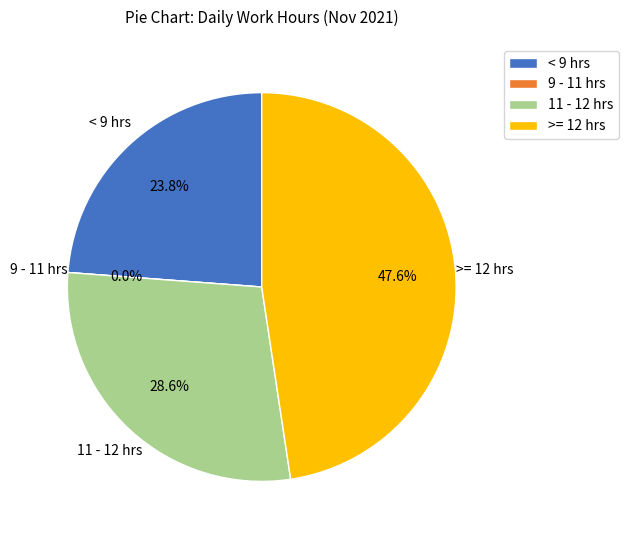

Is 13-Sat the majority of the pie?

No